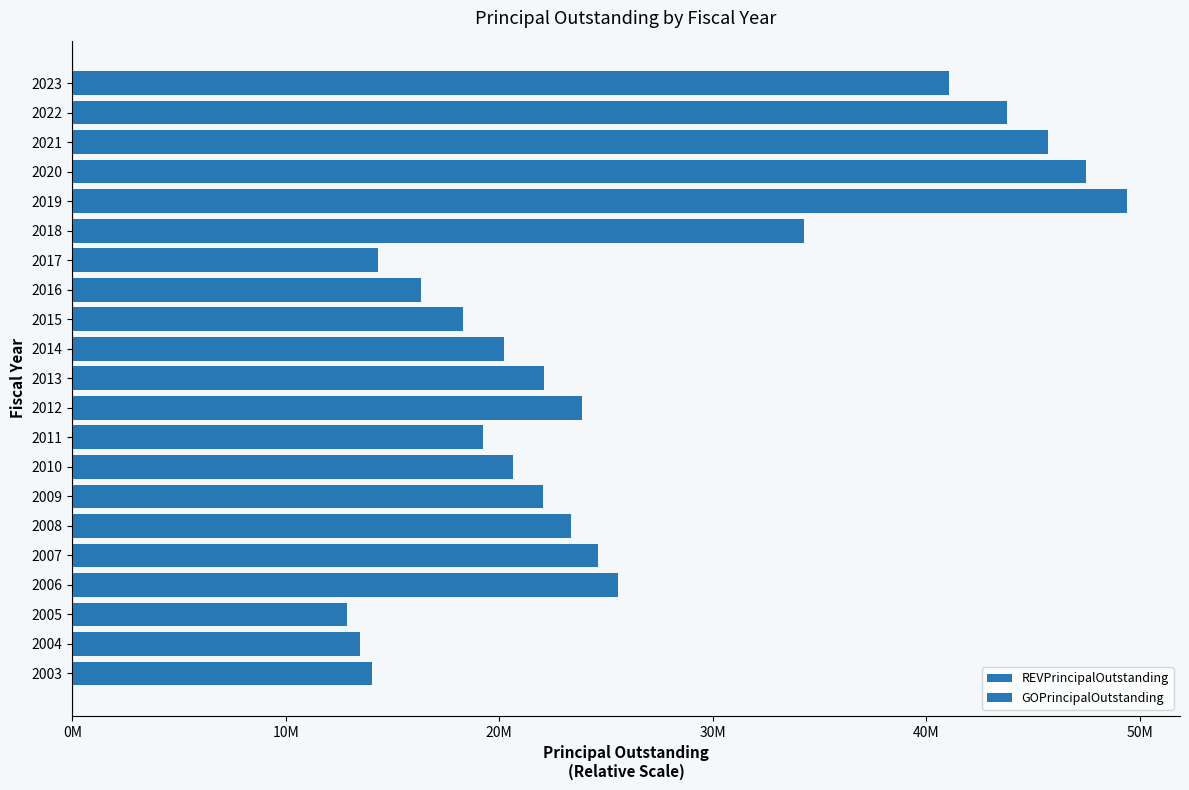

Are the bars horizontal?

Yes